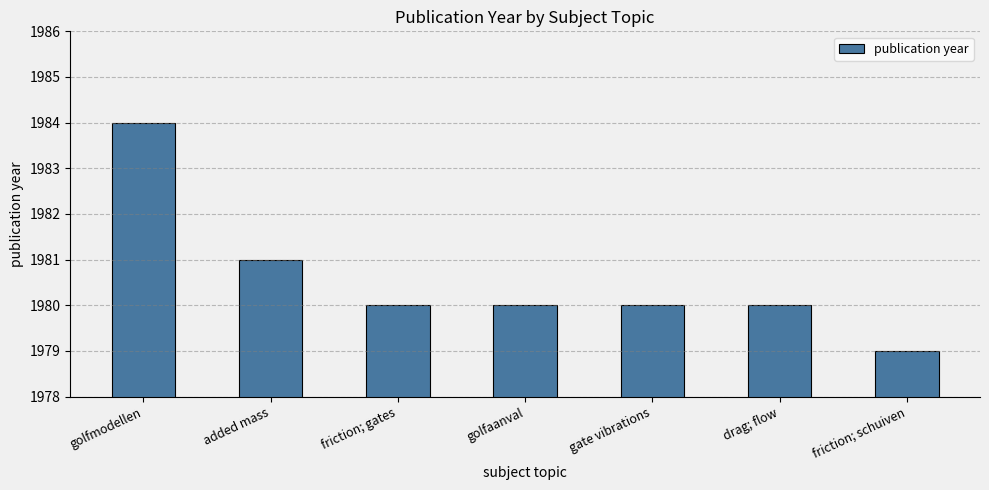

What is the value of the 7th bar from the left?

1979